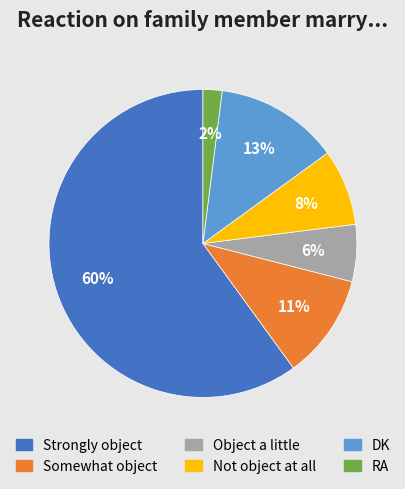

Combined, do Not object at all and DK account for over 50%?

No